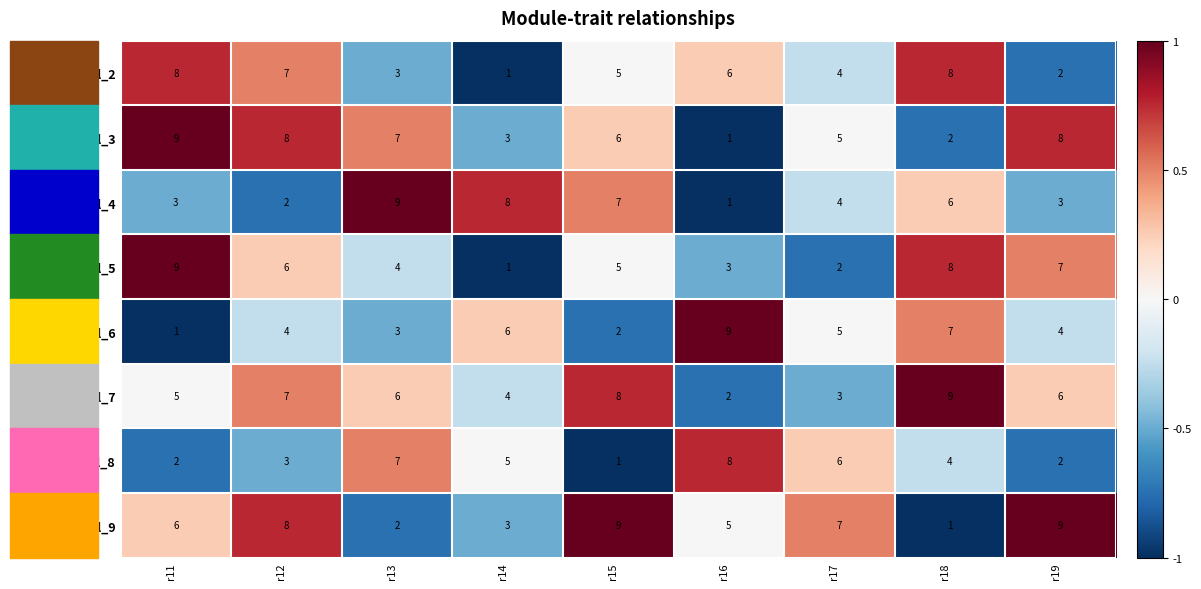

What is the total value across all series at r18?

45